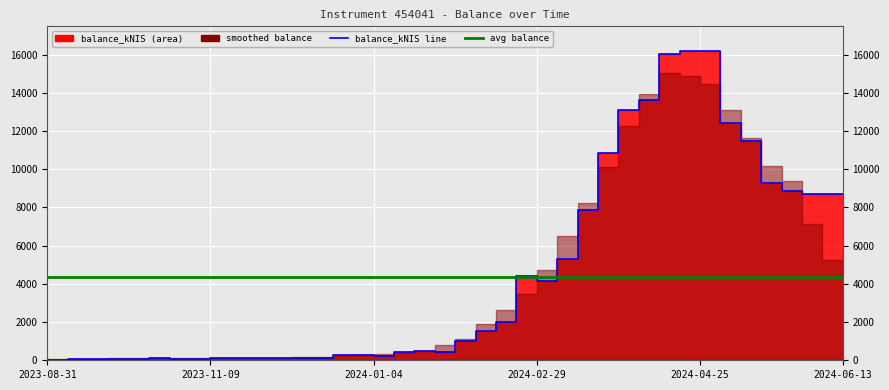

What position from the right is 2024-01-18?

22